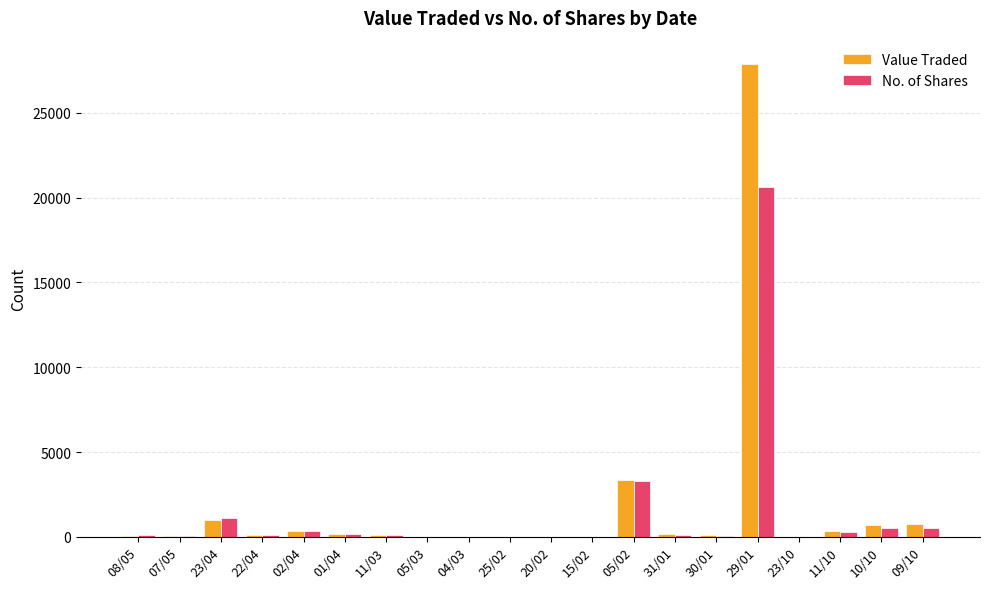

At which label does No. of Shares reach its peak?

29/01